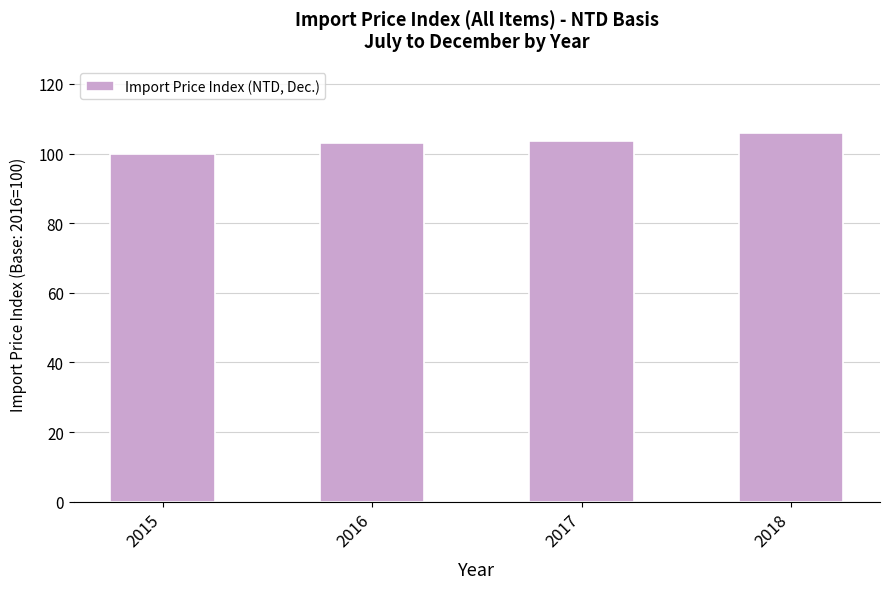

Is it true that the value at 2015 is 161.9?

False